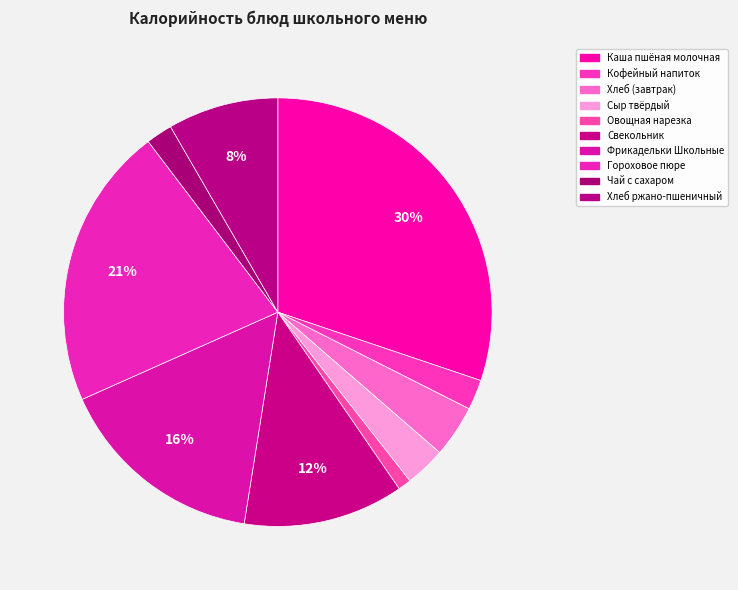

Do Свекольник and Фрикадельки Школьные together represent more than half of the pie?

No